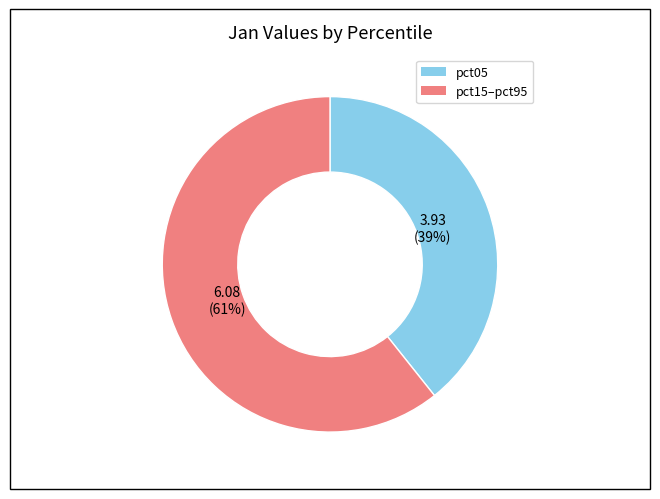

To the nearest percent, what is the average slice percentage?

50%